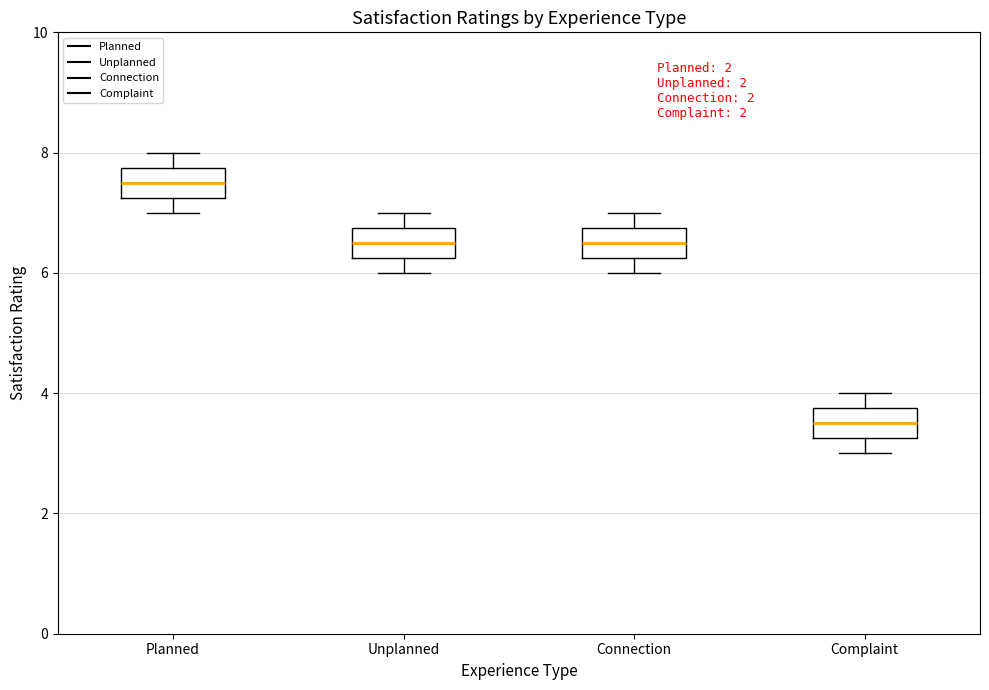

Where does the median line of the box for Complaint sit on the y-axis? The values are not printed on the chart, so give them approximately, as read against the axis.

3.6